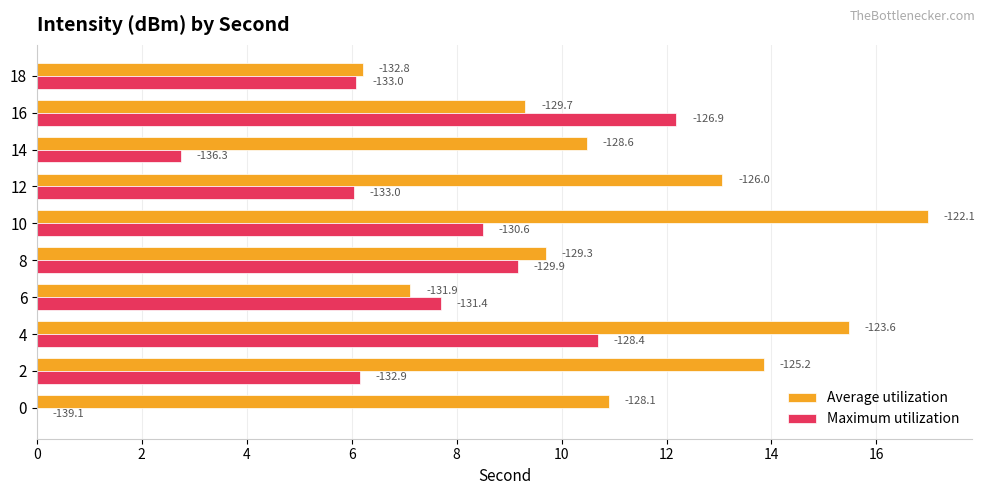

What are all the series names shown in the legend?

Average utilization, Maximum utilization